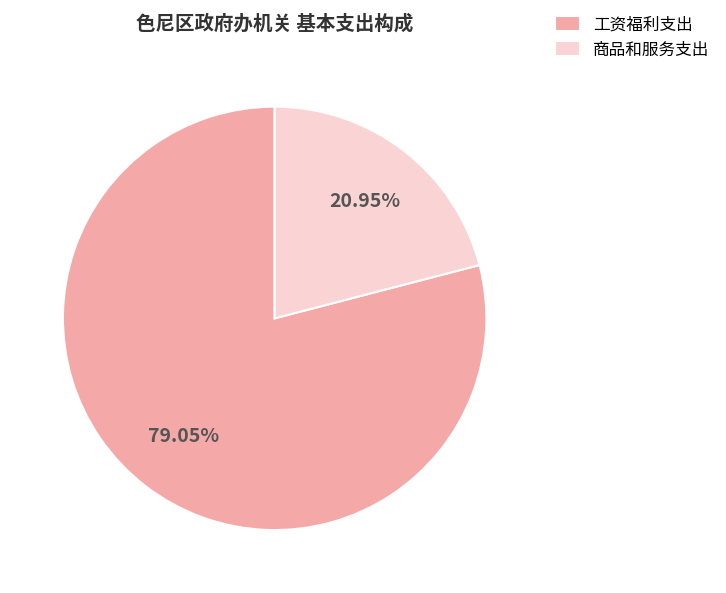

Is the sum of 工资福利支出 and 商品和服务支出 greater than half?

Yes